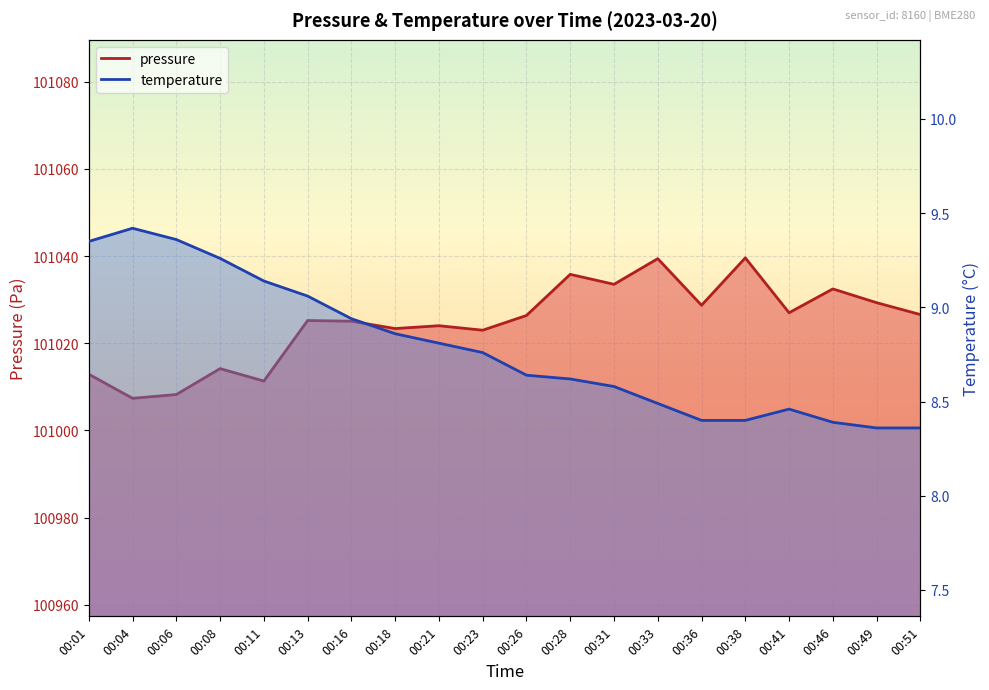

At which label does pressure first exceed 101026?

00:26